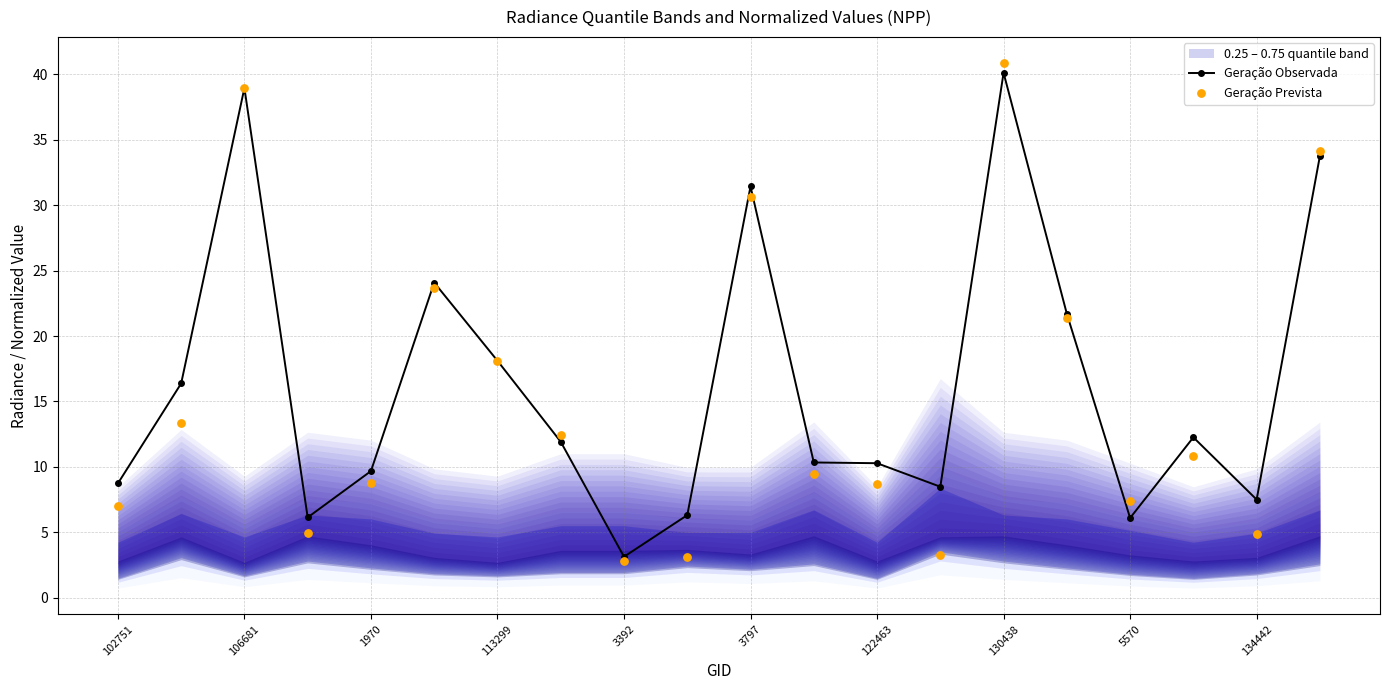

Which series reaches the maximum Y coordinate?

Geração Prevista